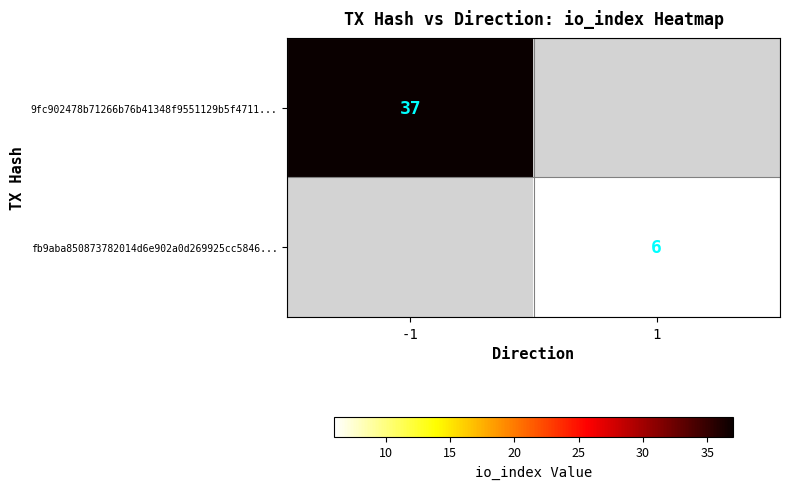

At which category does the chart reach its peak across all series?

-1